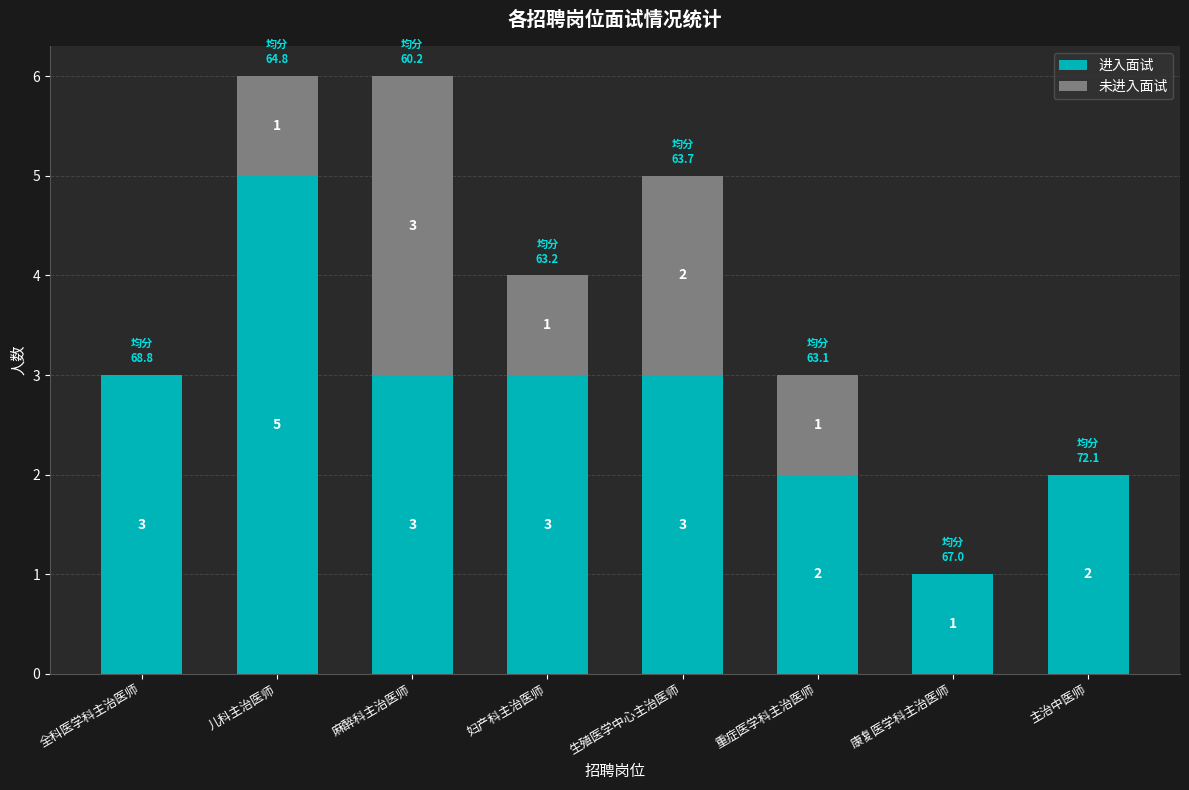

Which category has the highest value in the 进入面试 series?

儿科主治医师